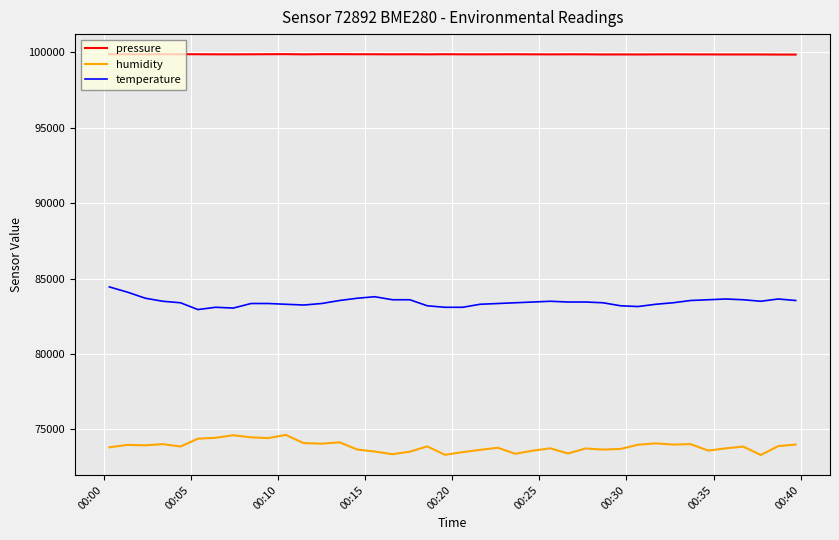

True or false: humidity and temperature cross at least once.

False